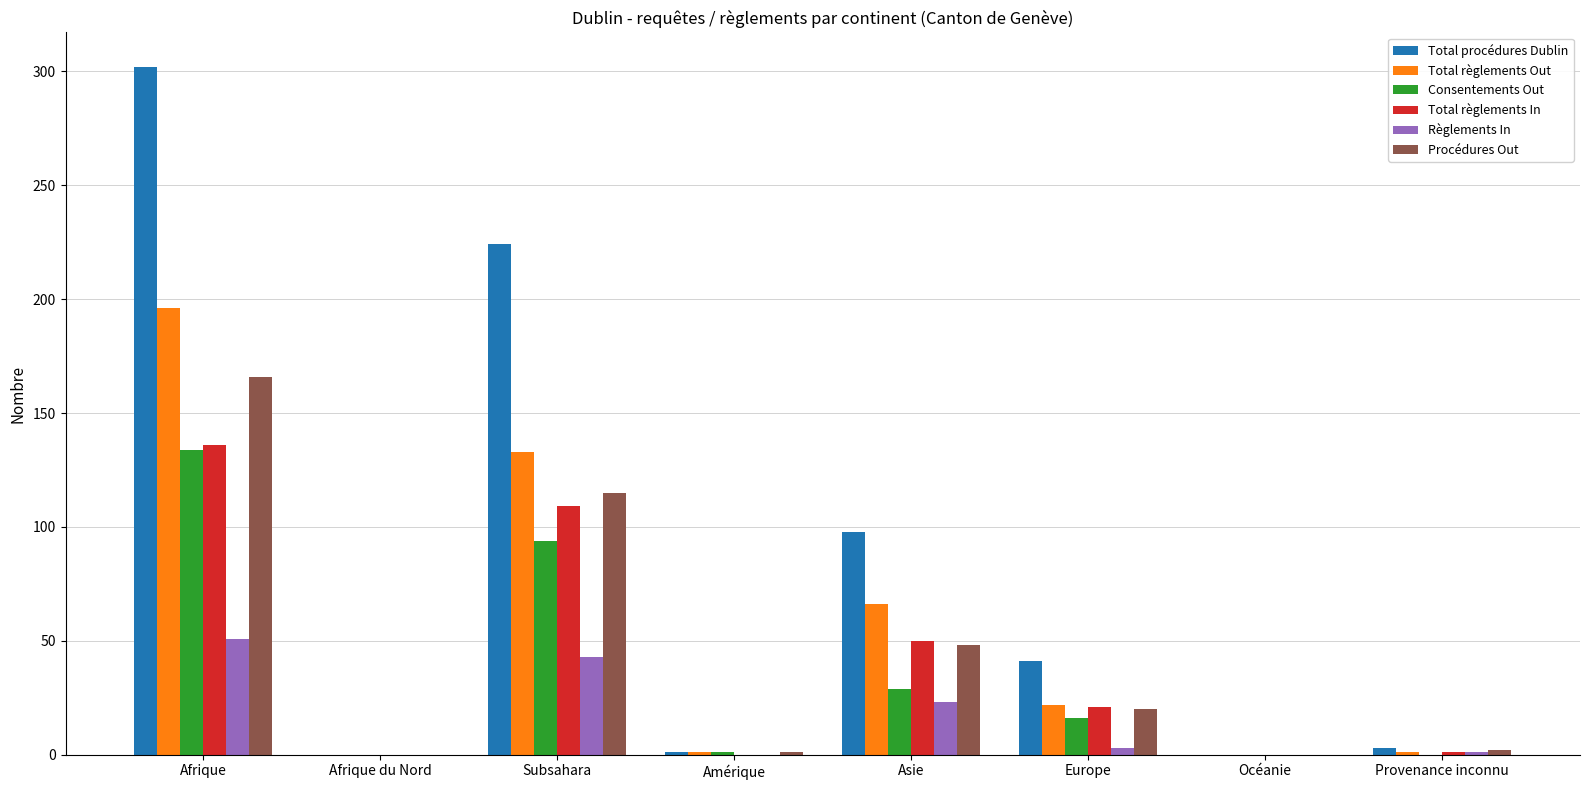

Count the number of data series in this chart.

6